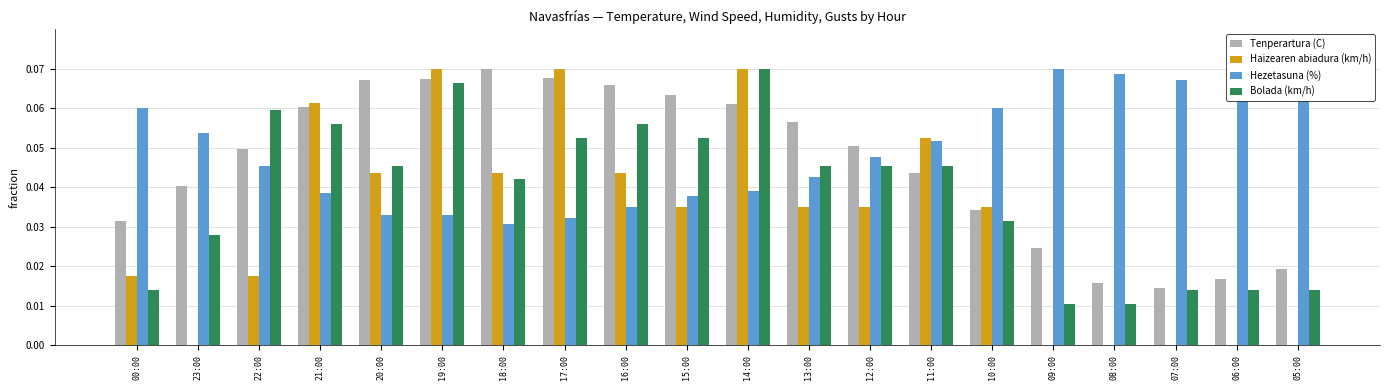

What is the sum of all Bolada (km/h) values?

0.8